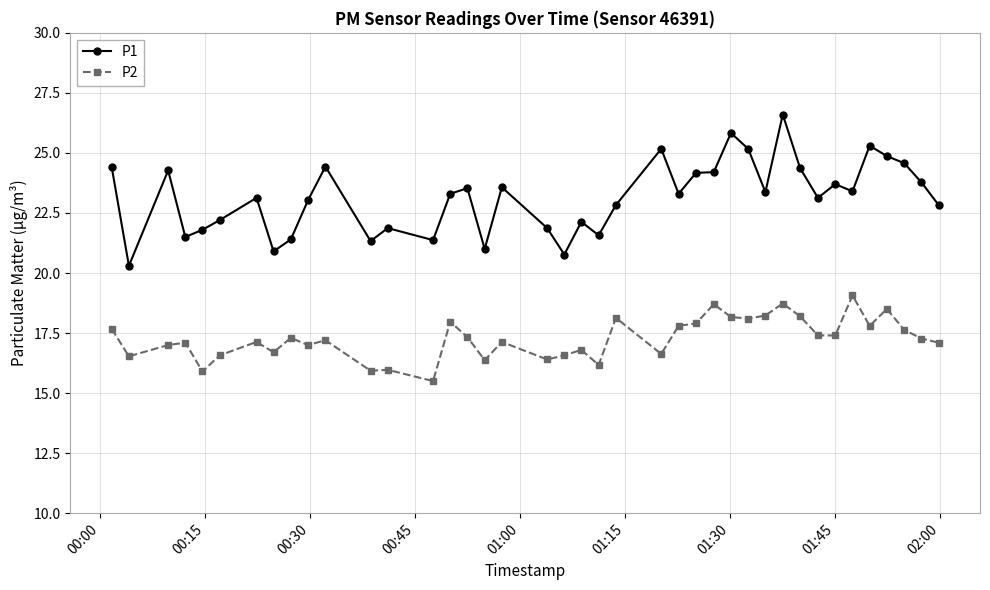

What is the lowest value of the P2 series?

15.5